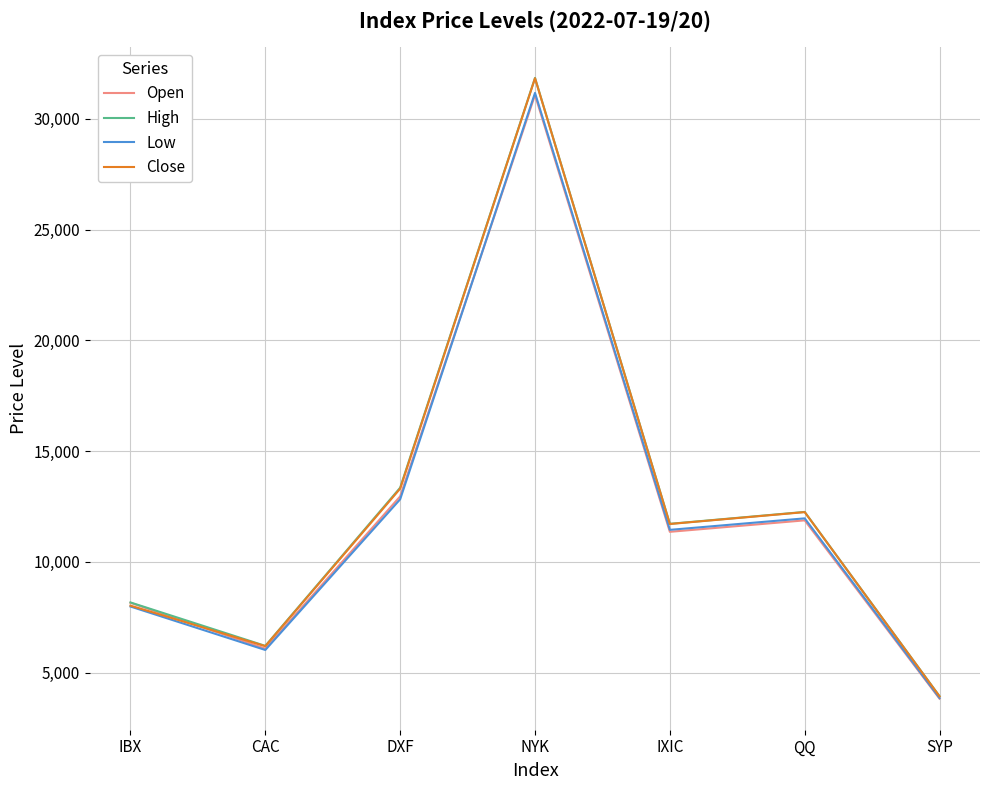

Is the value of Close at SYP greater than the value of High at IXIC?

No